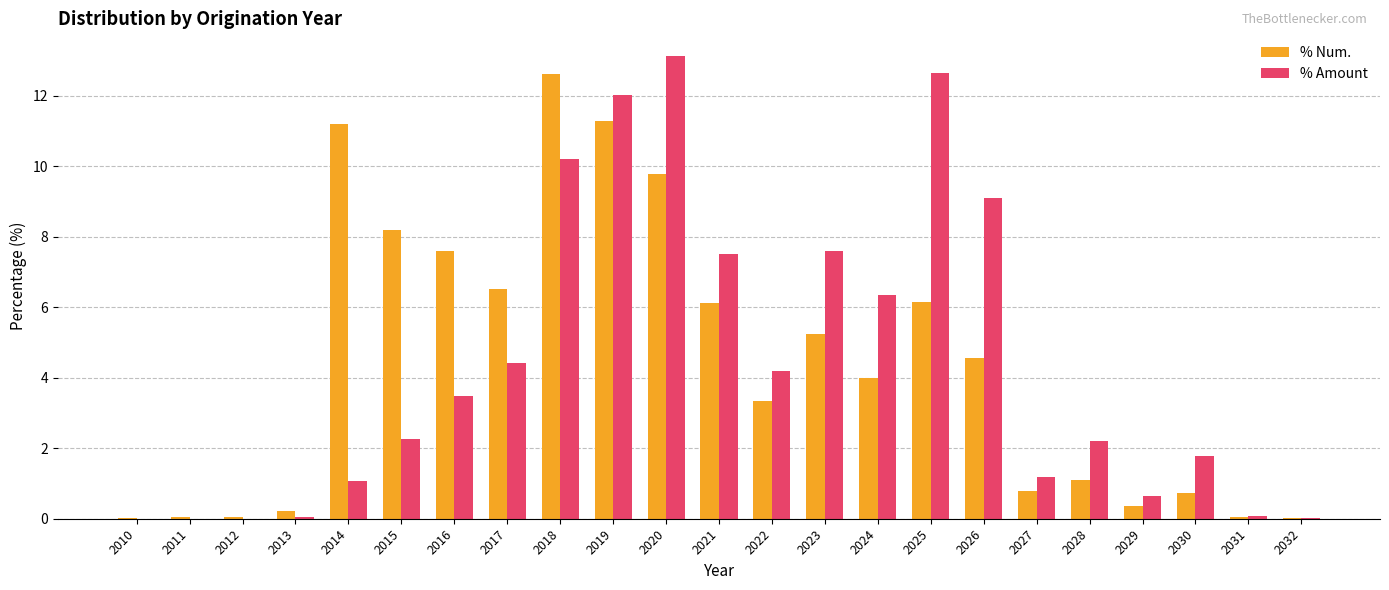

True or false: % Num. has a value of 4.0 at 2024.

True